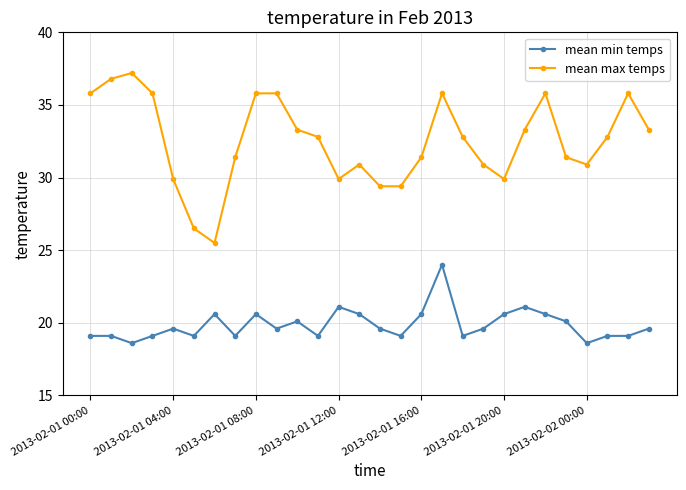

Rank the series by their maximum value, from lowest to highest.

mean min temps, mean max temps